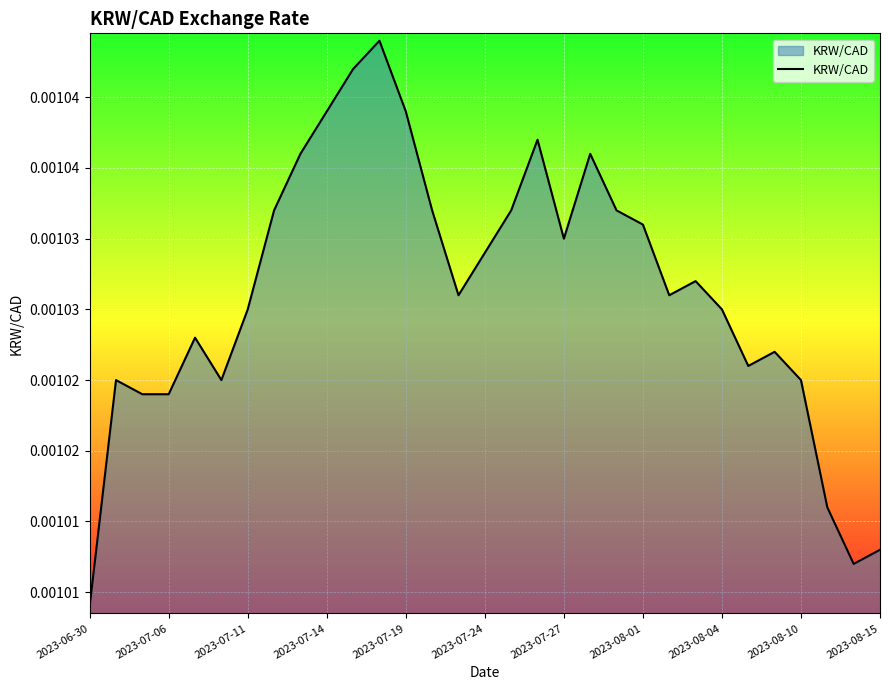

Does the chart have visible grid lines?

Yes